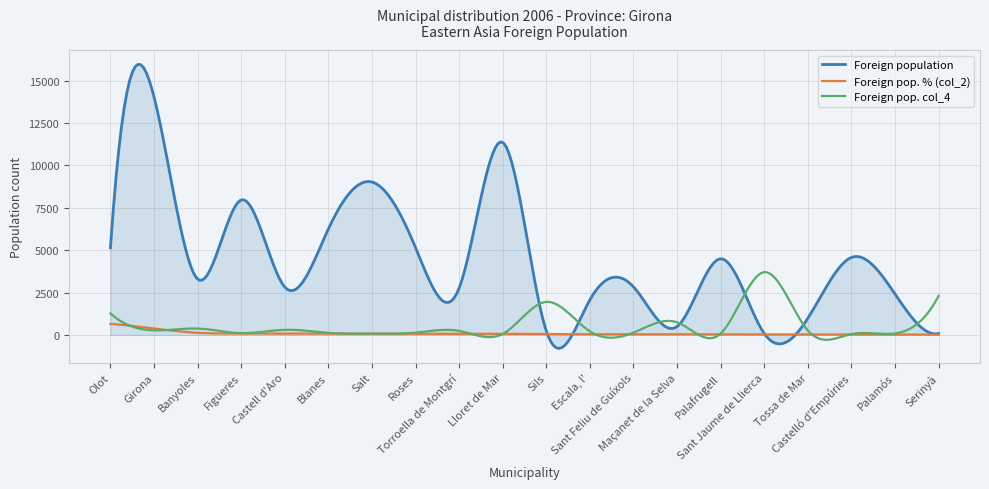

Which series has the largest range (max minus min)?

Foreign population